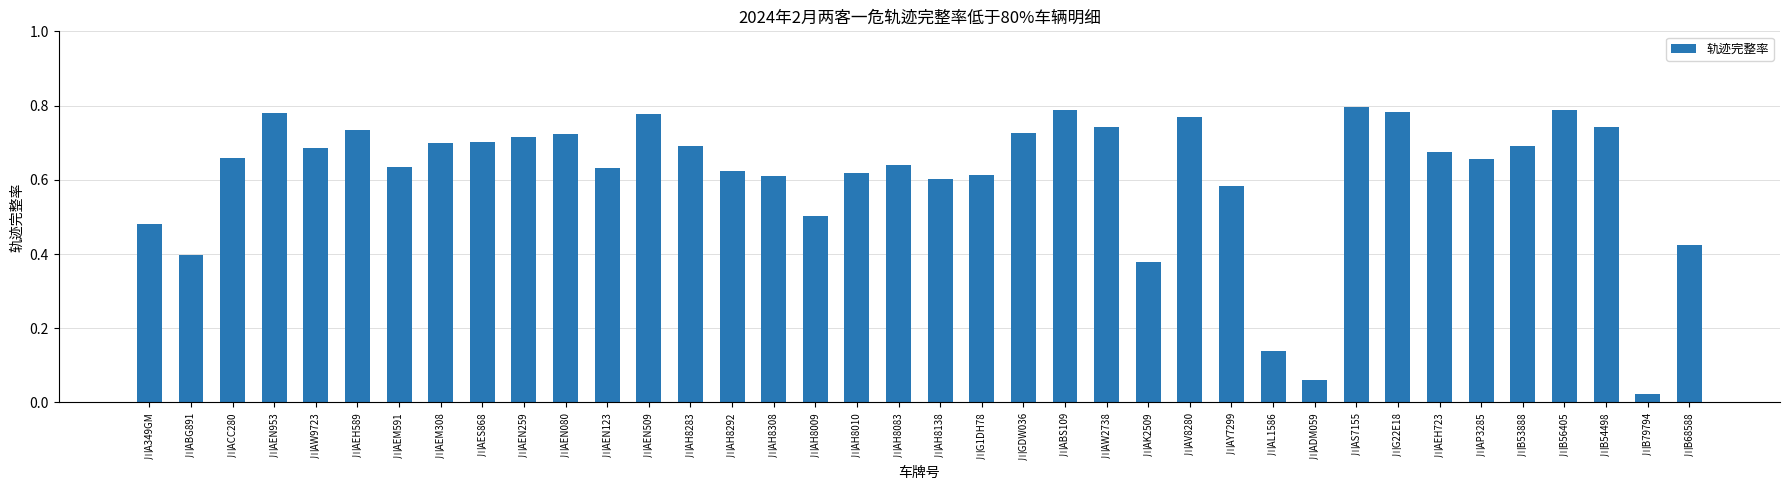

How many distinct data groups are displayed?

1